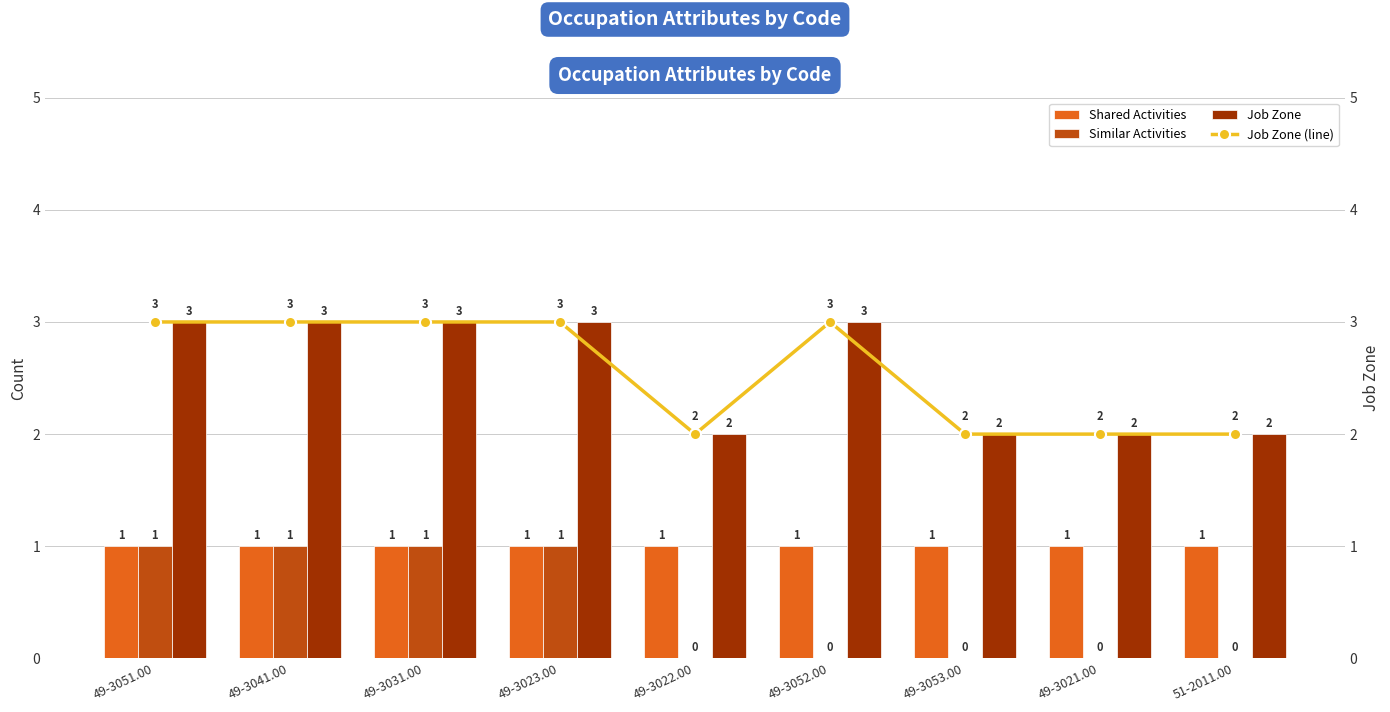

What is the sum of all Shared Activities values?

9